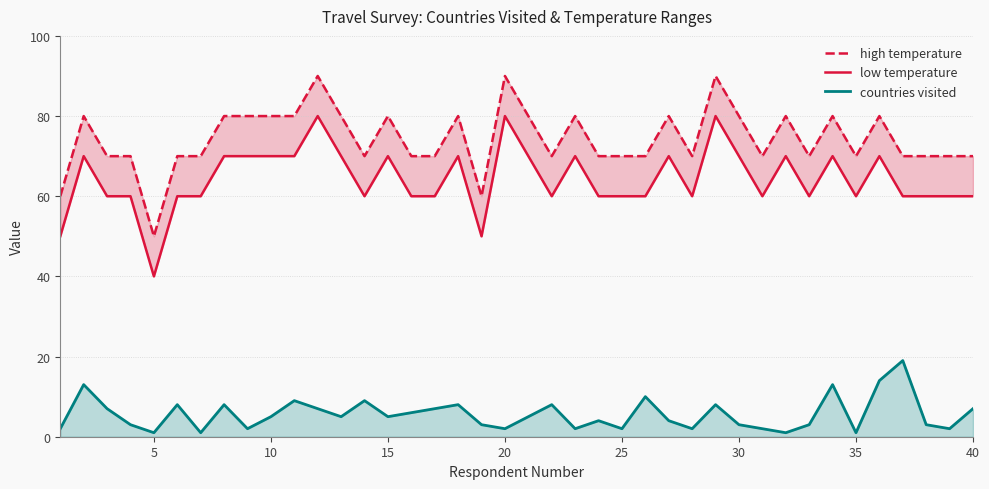

What is the maximum value for countries visited?

19